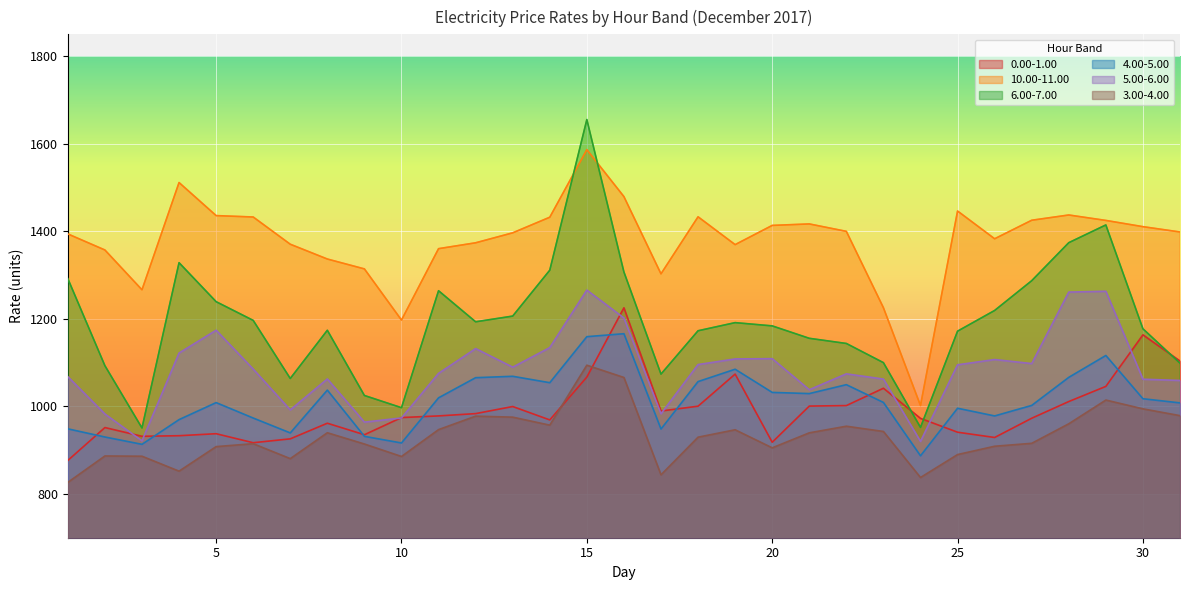

At which category is the sum across all series the highest?

15